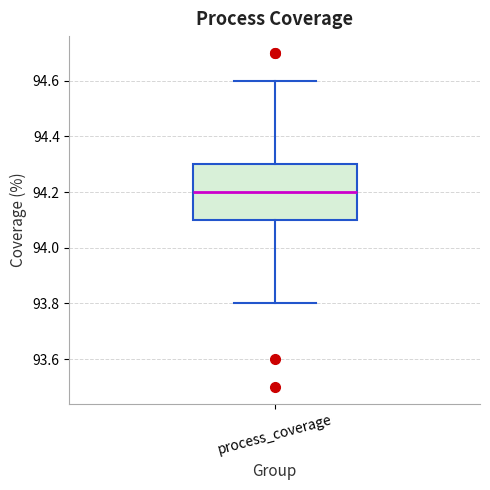

Read this box plot against the y-axis: the position of the median line, the range covered by the box, and the ends of both whiskers. The values are not printed on the chart, so give them approximately, as read against the axis.

median 94.2, box 94.1 to 94.3, whiskers 93.8 to 94.6